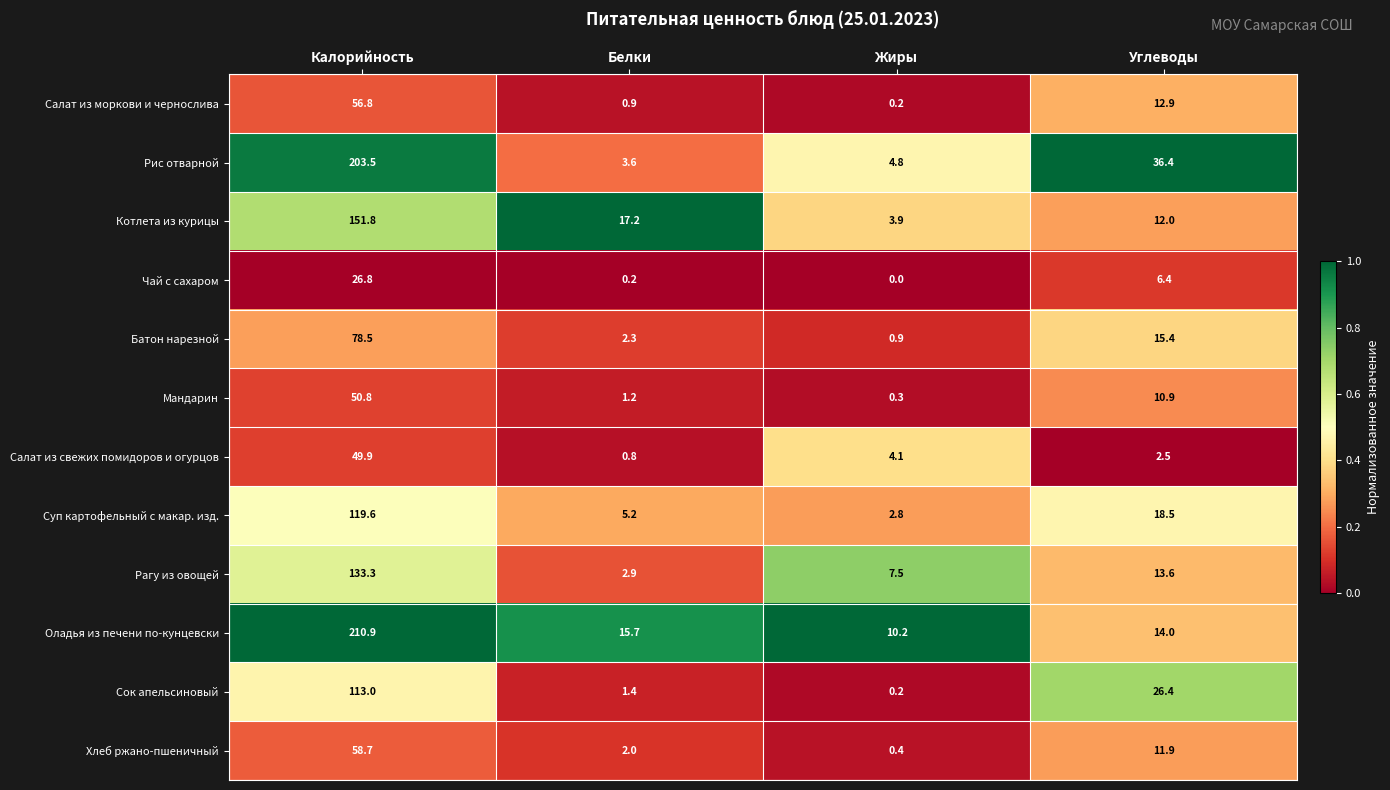

At which category is the sum across all series the highest?

Калорийность